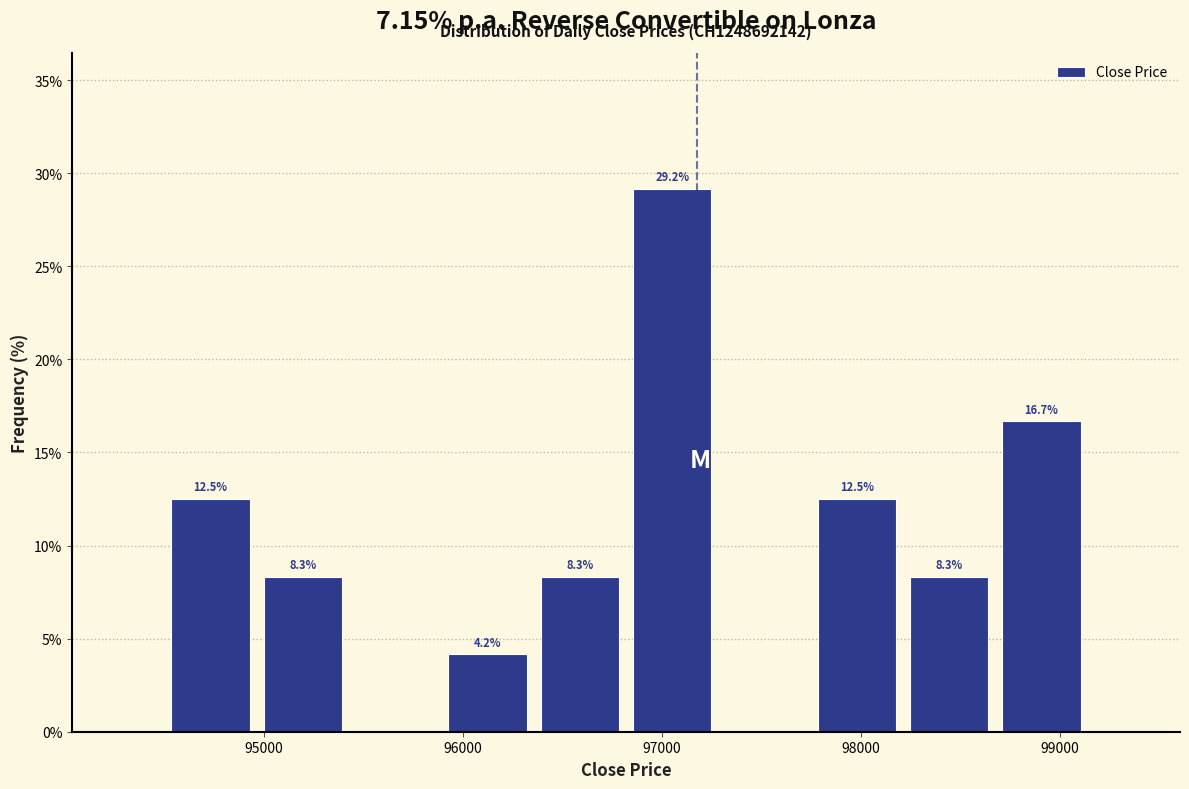

Which range on the x-axis has the tallest bar?

96800 to 97300